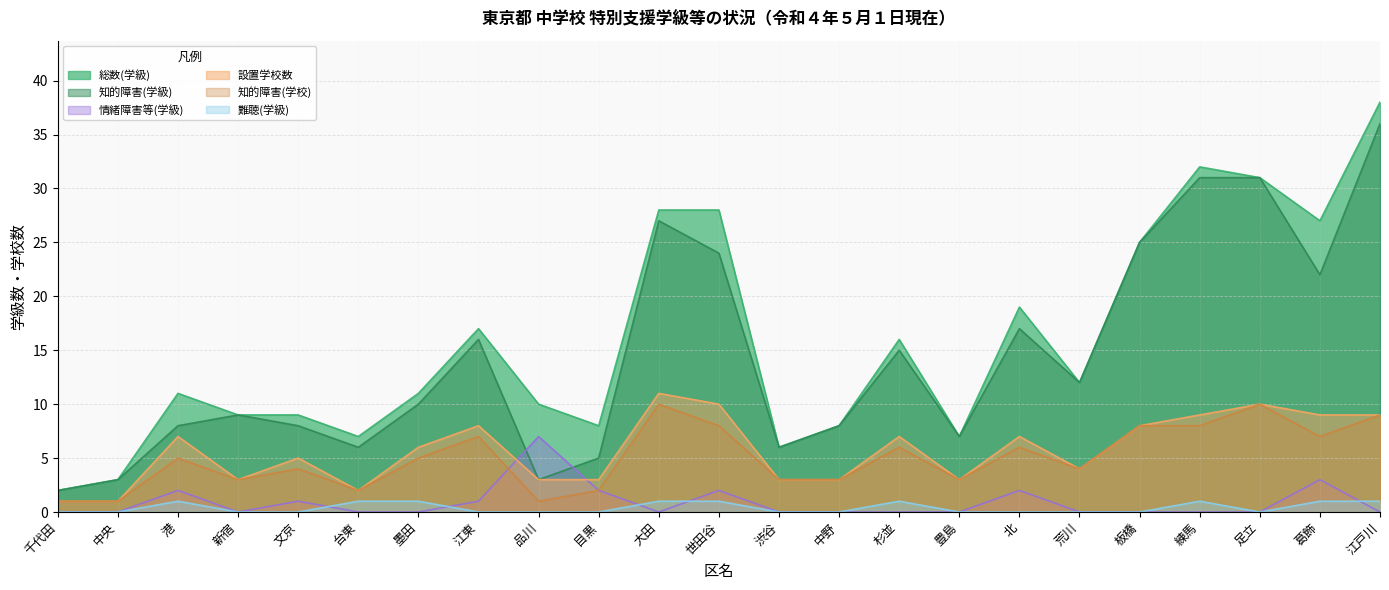

What is the difference between the maximum and minimum values in the 難聴(学級) series?

1